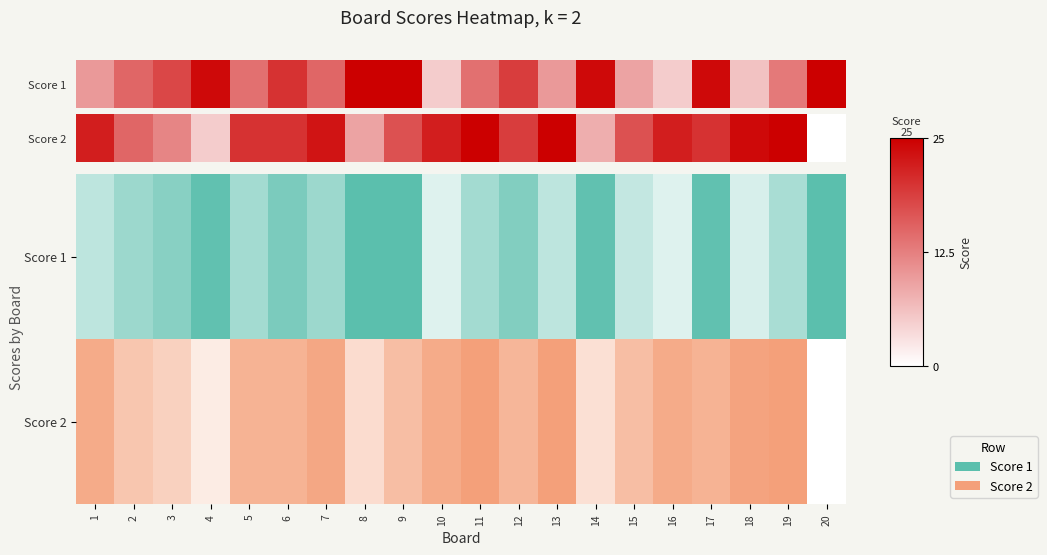

The value at 9 is 17. True or false?

True